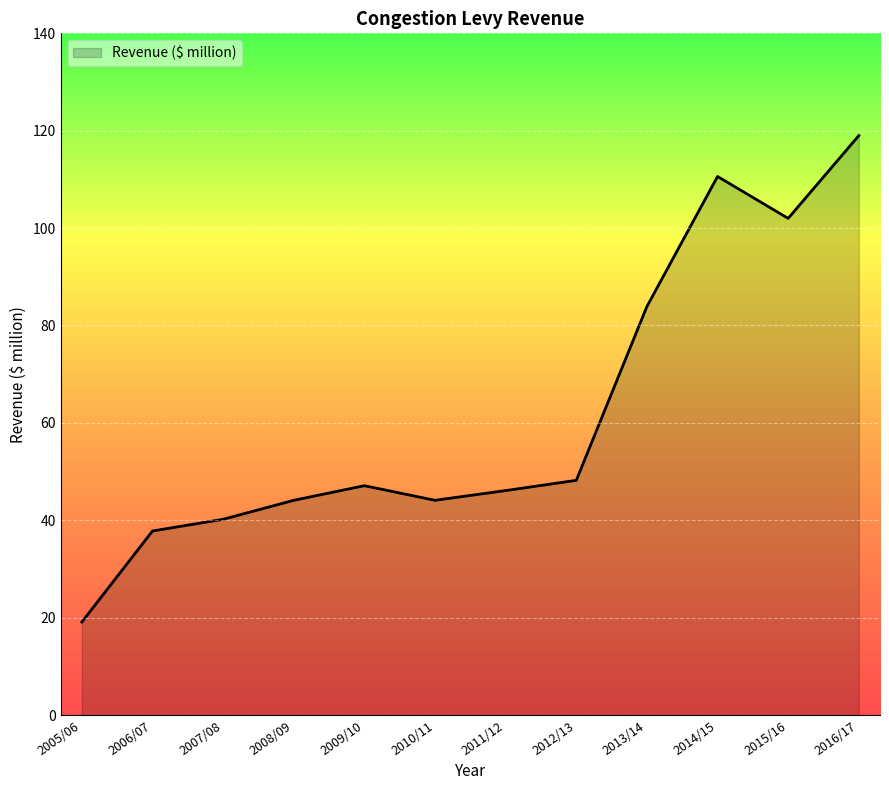

What is the change in value from 2009/10 to 2011/12?

-1.0